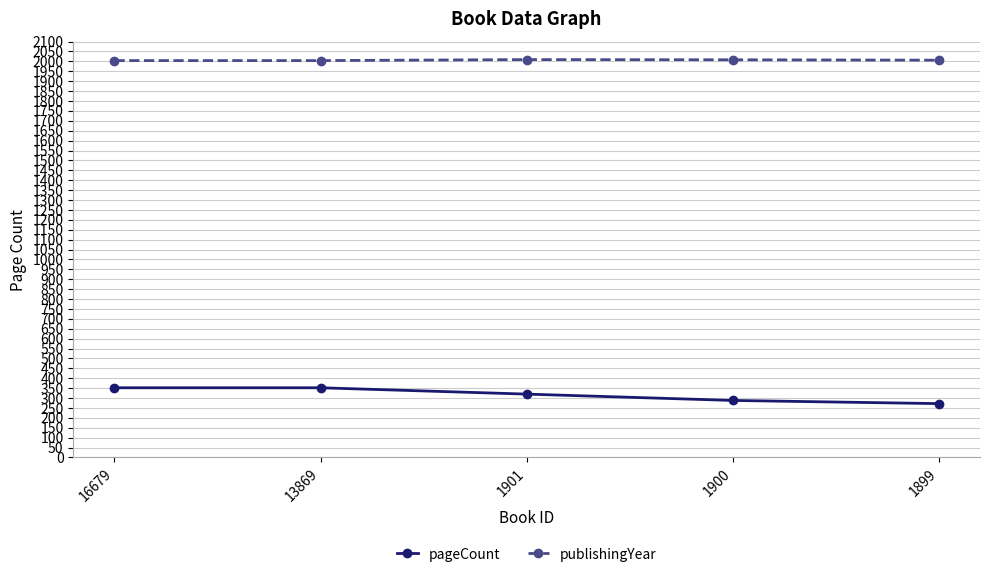

What is the difference between the highest and lowest values at 1899?

1734